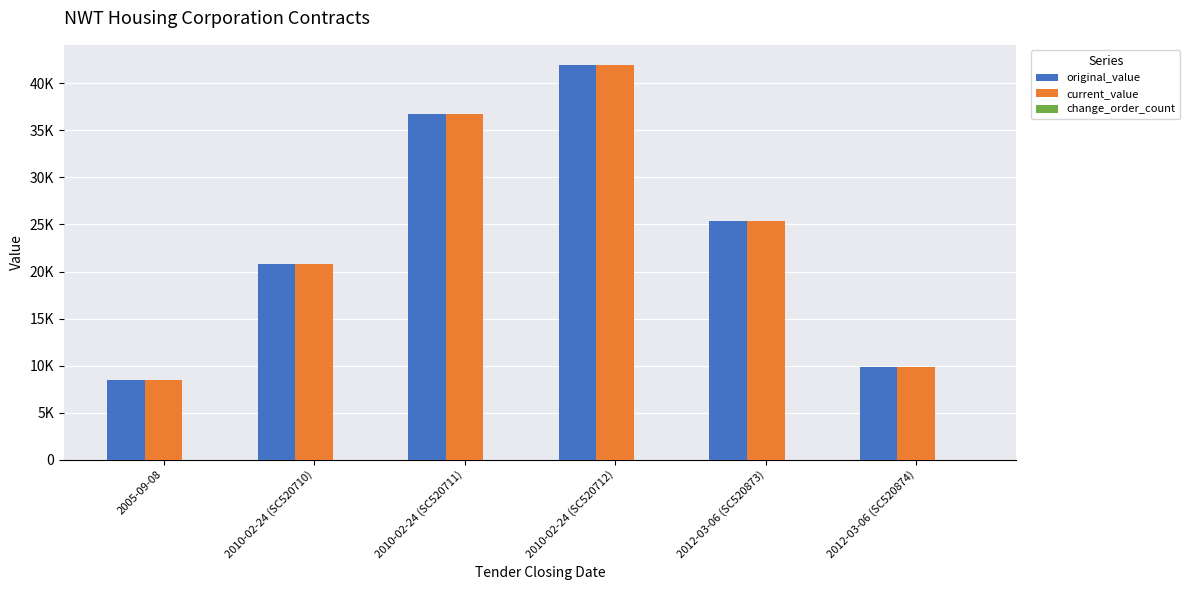

Reading left to right, what are all the values shown in this chart?

original_value: 2005-09-08=8500.0	2010-02-24 (SC520710)=20800.0	2010-02-24 (SC520711)=36700.0	2010-02-24 (SC520712)=42000.0	2012-03-06 (SC520873)=25422.4	2012-03-06 (SC520874)=9830.0
current_value: 2005-09-08=8500.0	2010-02-24 (SC520710)=20800.0	2010-02-24 (SC520711)=36700.0	2010-02-24 (SC520712)=42000.0	2012-03-06 (SC520873)=25422.4	2012-03-06 (SC520874)=9830.0
change_order_count: 2005-09-08=0.0	2010-02-24 (SC520710)=0.0	2010-02-24 (SC520711)=0.0	2010-02-24 (SC520712)=0.0	2012-03-06 (SC520873)=0.0	2012-03-06 (SC520874)=0.0